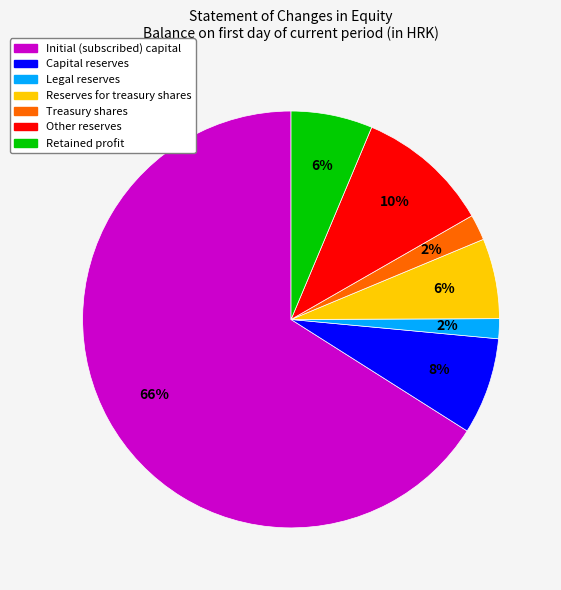

Count the number of slices in the pie.

7